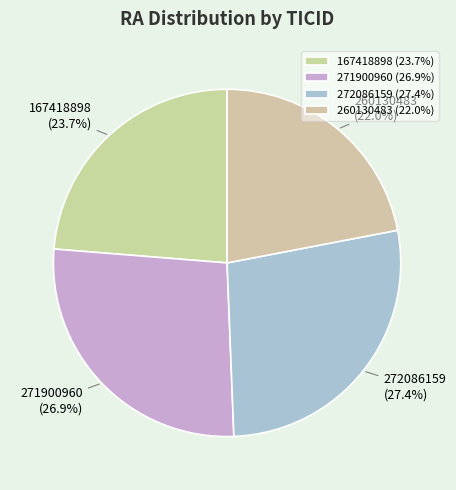

How many slices are in this pie chart?

4